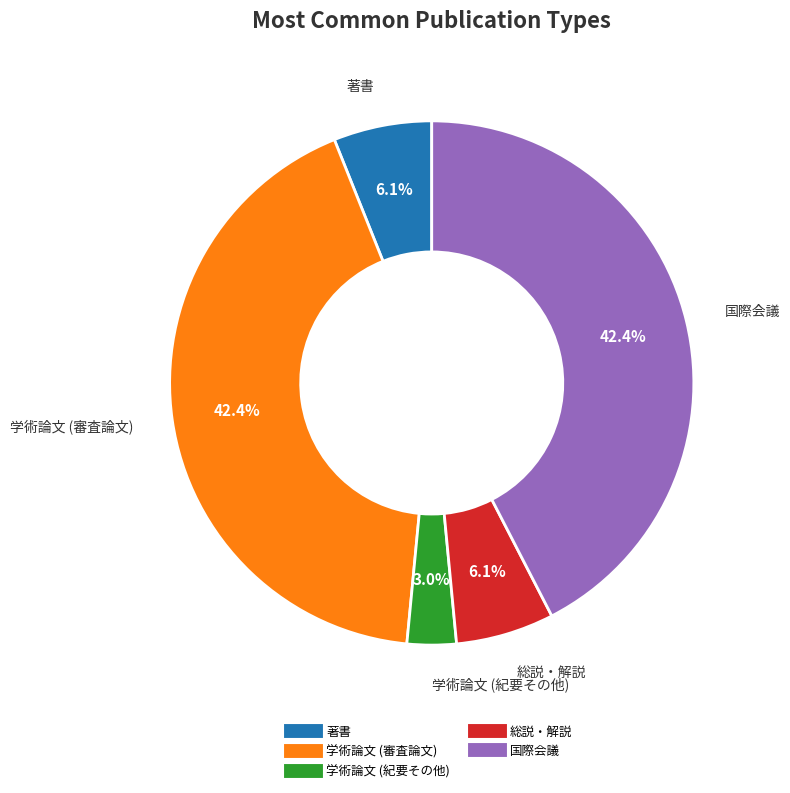

To the nearest percent, what portion does 総説・解説 represent?

6%